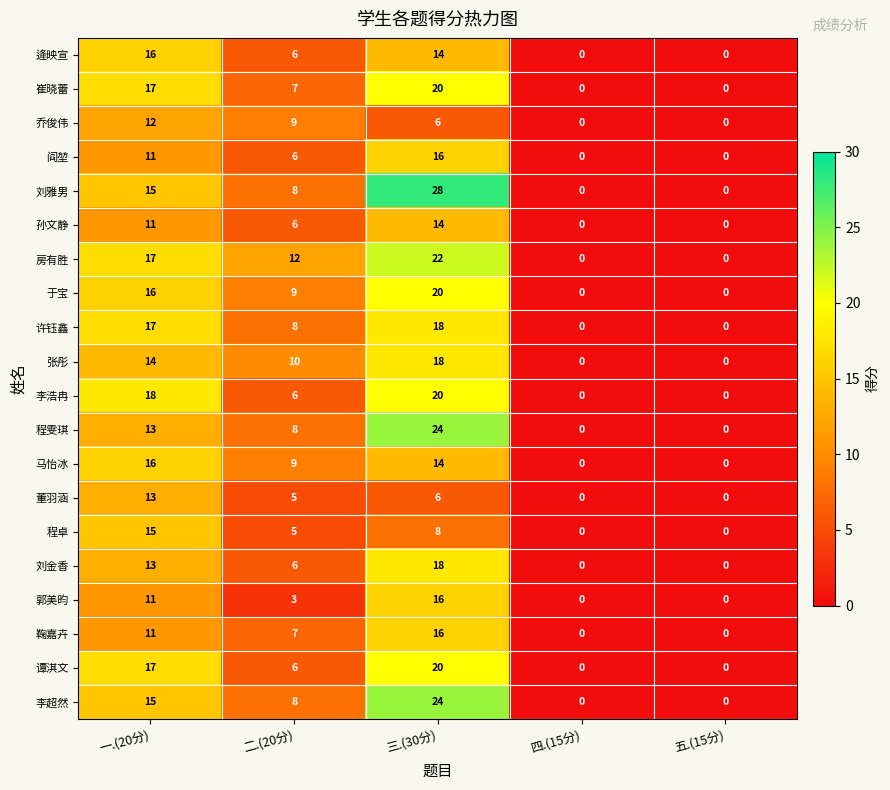

At which label does 董羽涵 first exceed 5?

一.(20分)